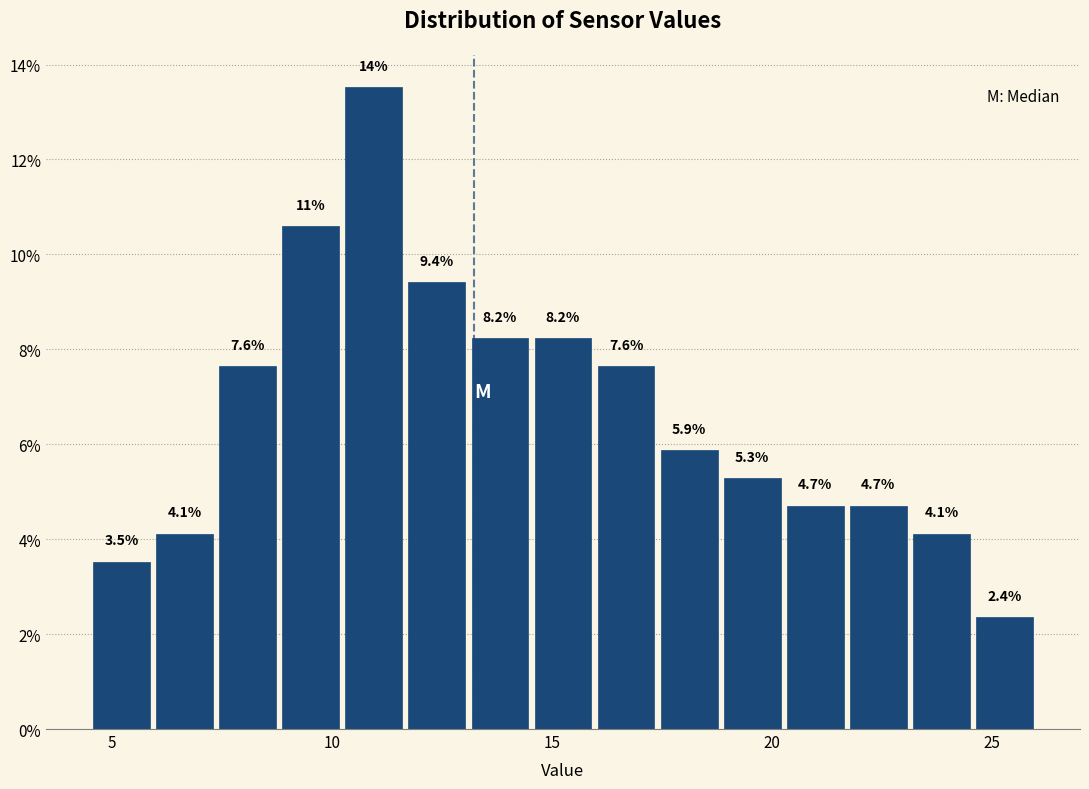

Around what value on the x-axis is the tallest bar? Give the approximate position of its centre, as read against the axis.

11.0